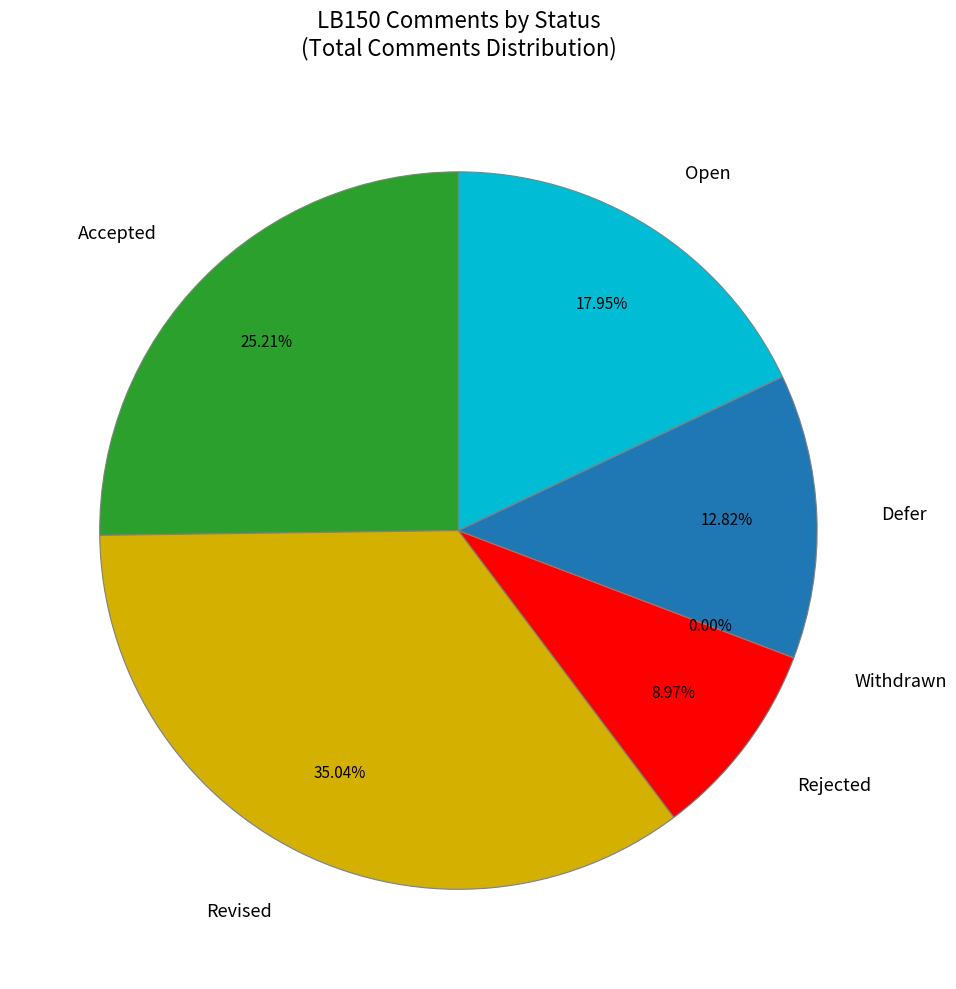

What is the ratio of the value at Defer to the value at Revised?

0.4